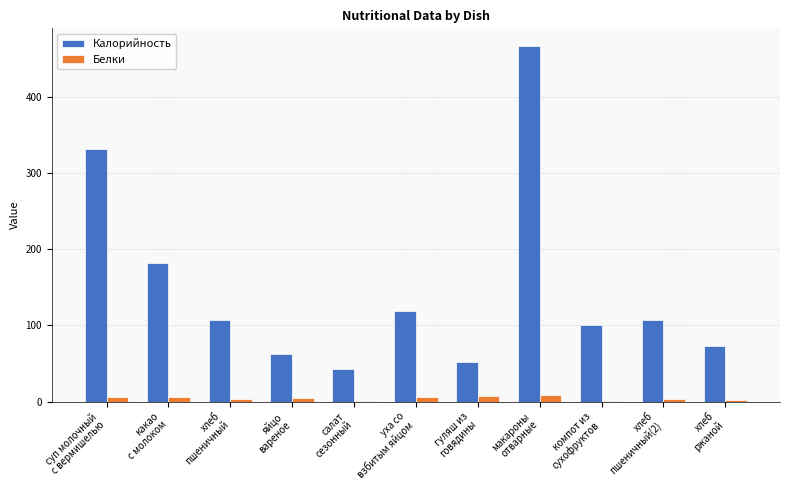

Are the bars horizontal?

No